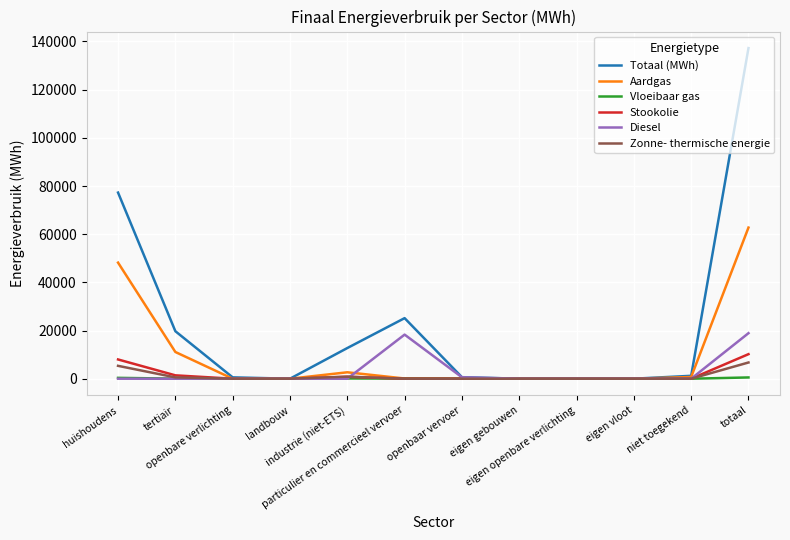

Which series has the largest range (max minus min)?

Totaal (MWh)